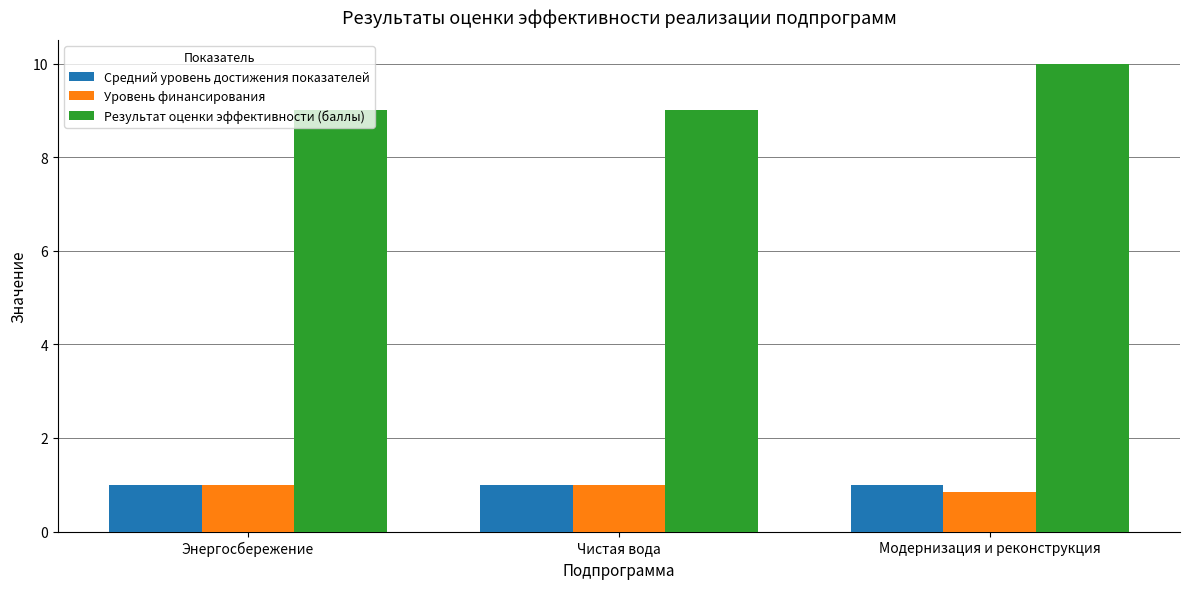

At which category does the chart reach its peak across all series?

Модернизация и реконструкция